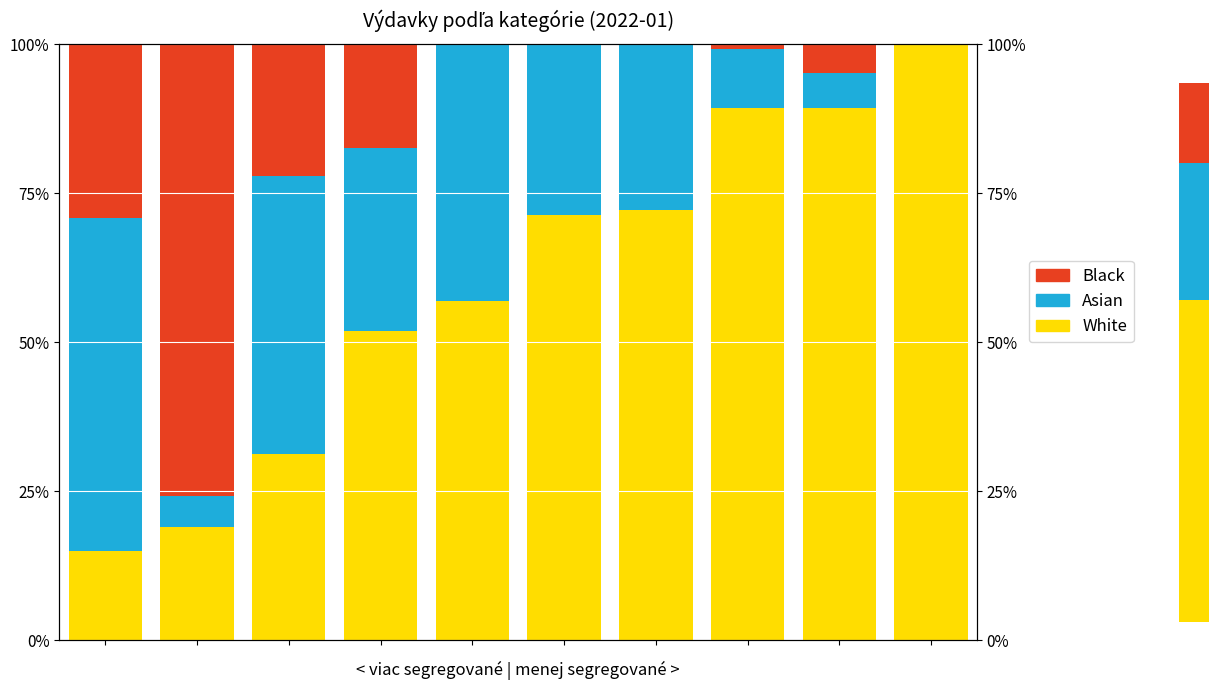

How many values in the Black series exceed 4?

5